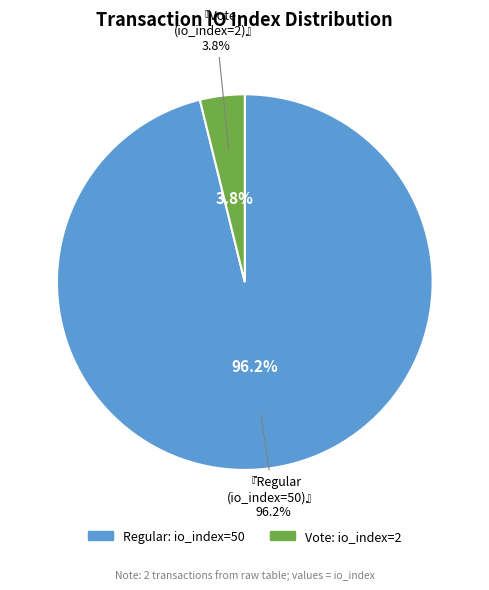

To the nearest percent, what percentage of the pie is Regular (io_index=50)?

96%